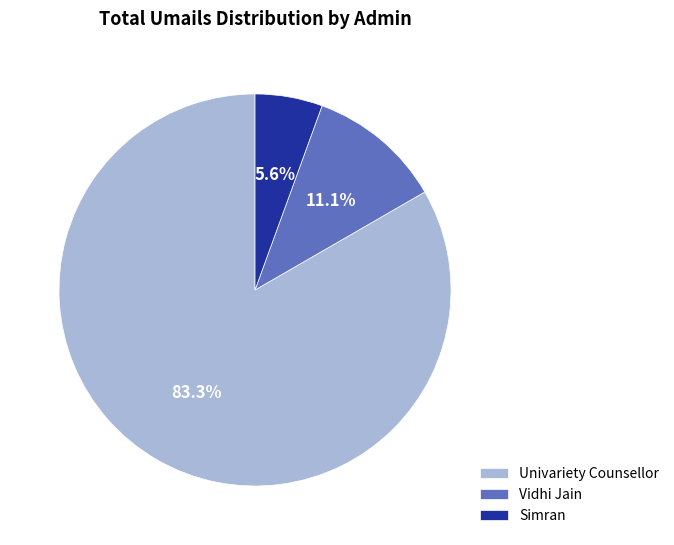

Between Simran and Vidhi Jain, which is larger?

Vidhi Jain